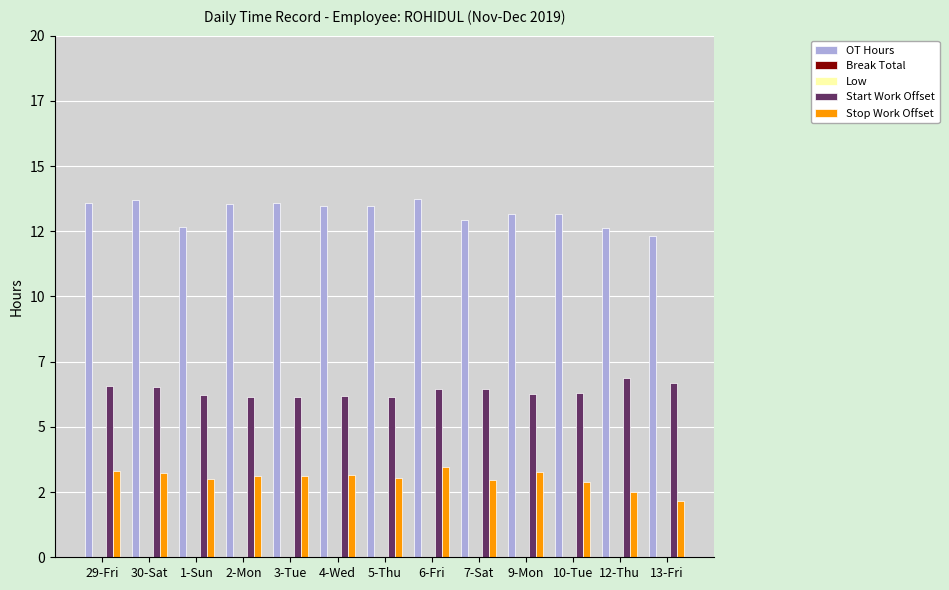

Between 2-Mon and 12-Thu, which series saw the biggest shift?

OT Hours